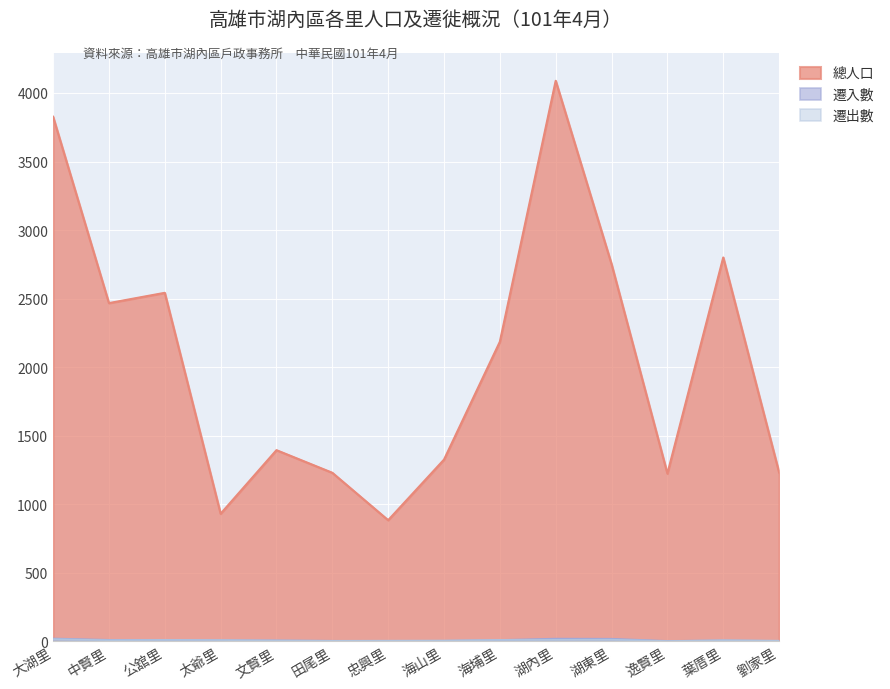

Read the 總人口 value at 湖內里, to the nearest 50.

4100